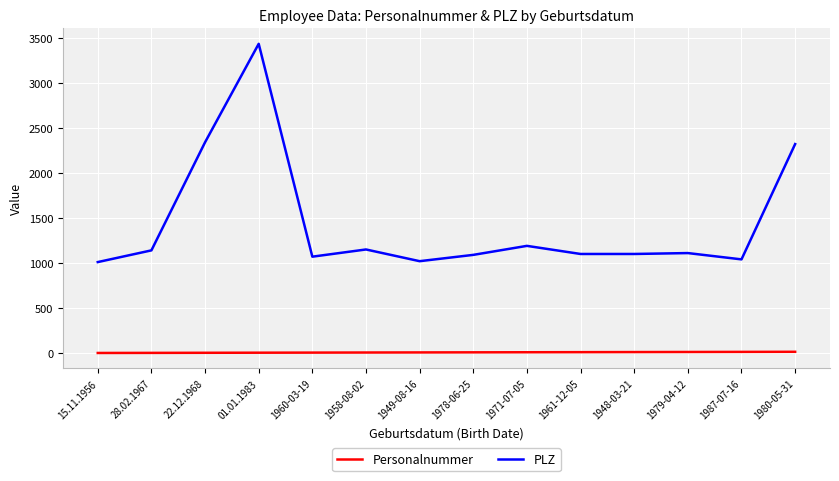

What is the total value across all series at 1948-03-21?

1111